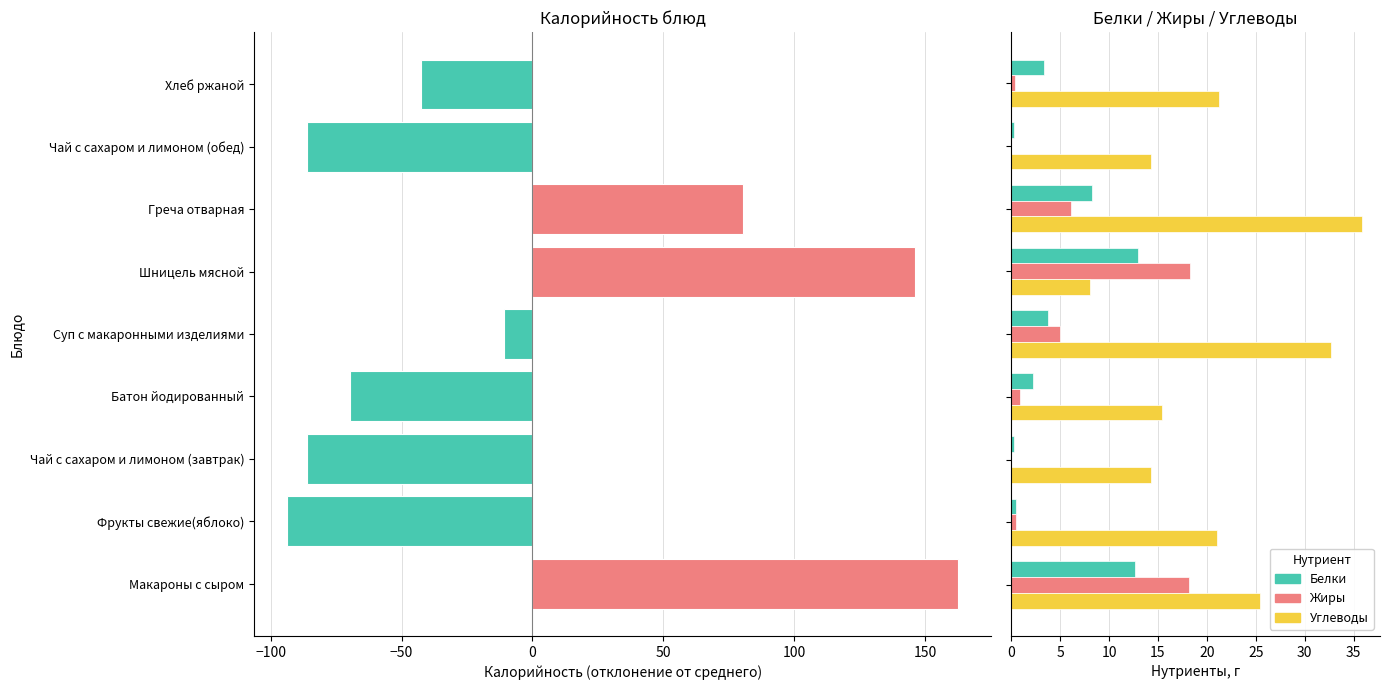

What is the value of the Жиры bar at the 7th from the left?

6.1